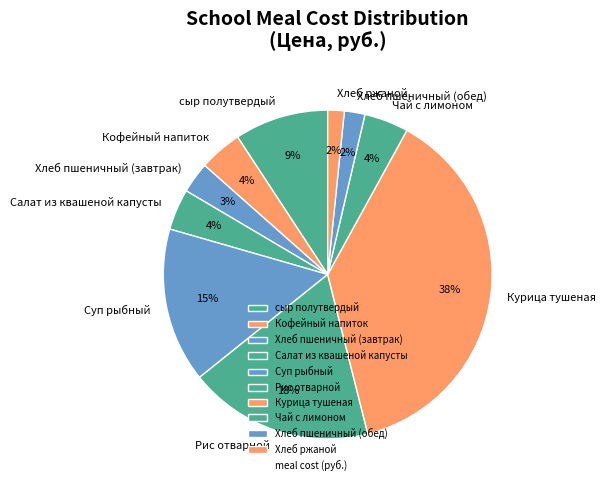

Which slice is the largest?

Курица тушеная